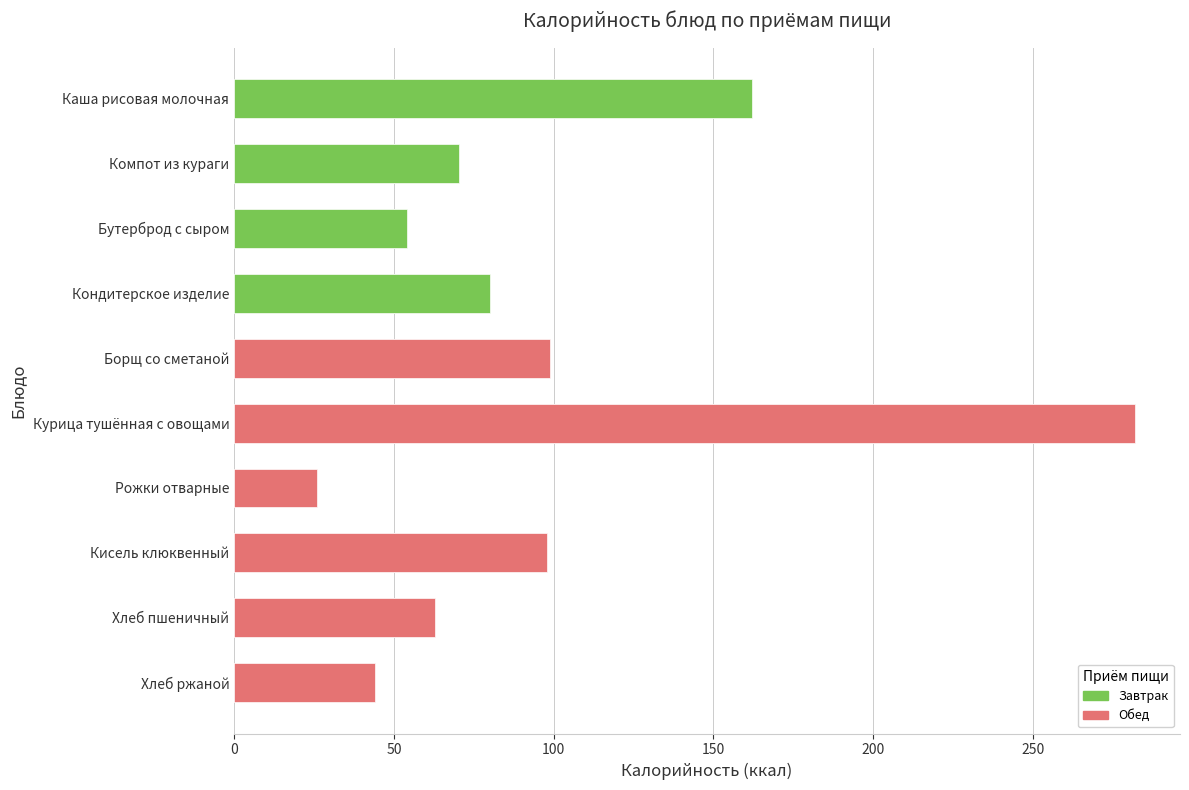

List the labels in order of value, largest first.

Курица тушённая с овощами, Каша рисовая молочная, Борщ со сметаной, Кисель клюквенный, Кондитерское изделие, Компот из кураги, Хлеб пшеничный, Бутерброд с сыром, Хлеб ржаной, Рожки отварные